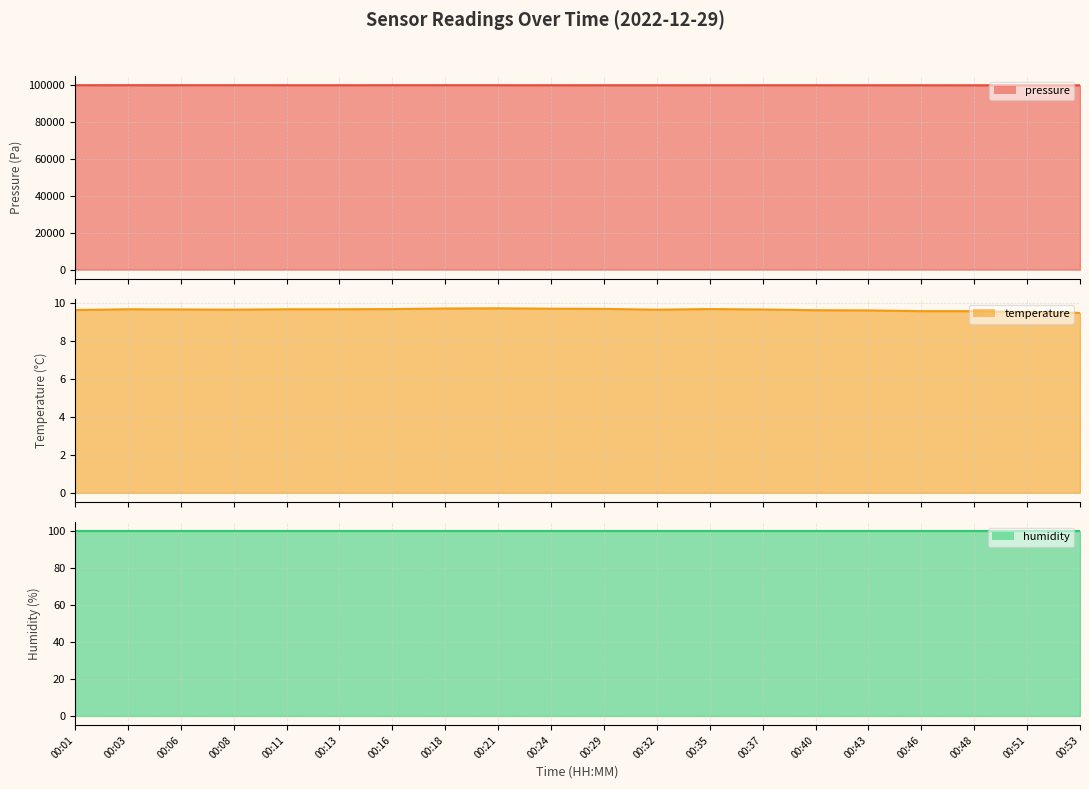

True or false: temperature and pressure cross at least once.

False